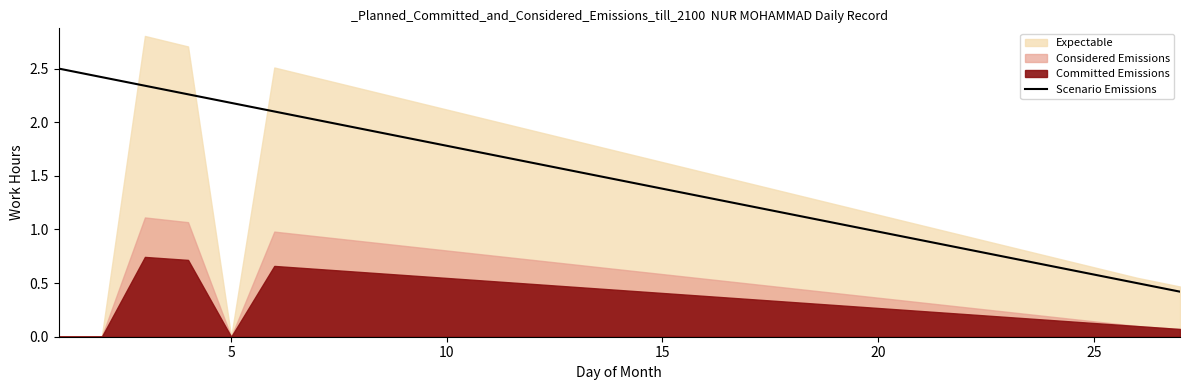

True or false: Scenario Emissions has a value of 0.6 at 25.

True